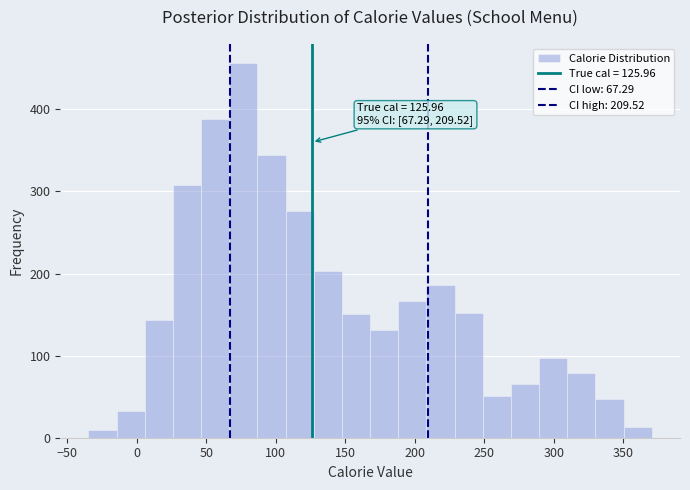

Over which range of the x-axis is the bar tallest?

65 to 85